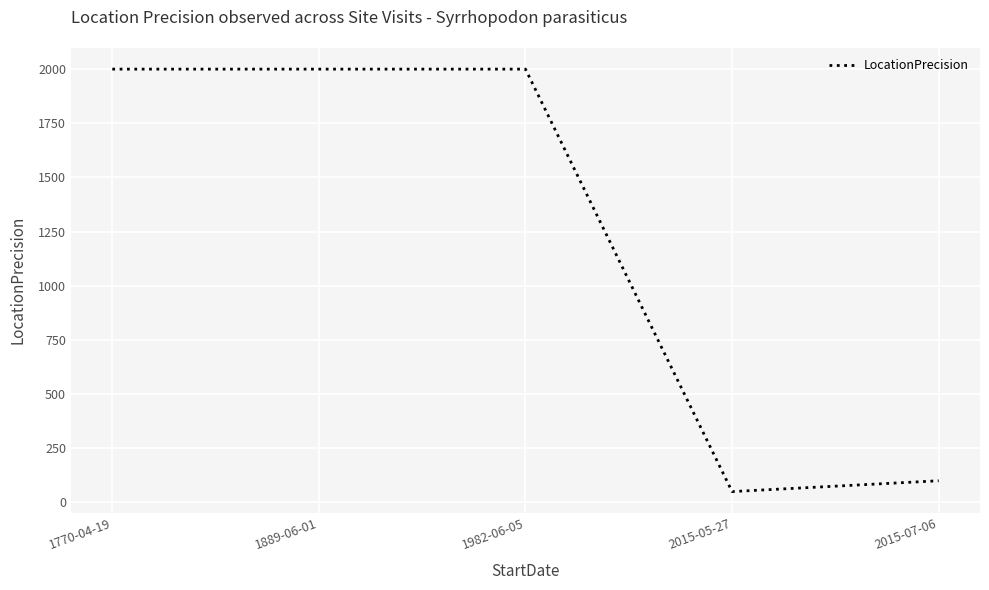

At which label is the value closest to 1025?

2015-07-06